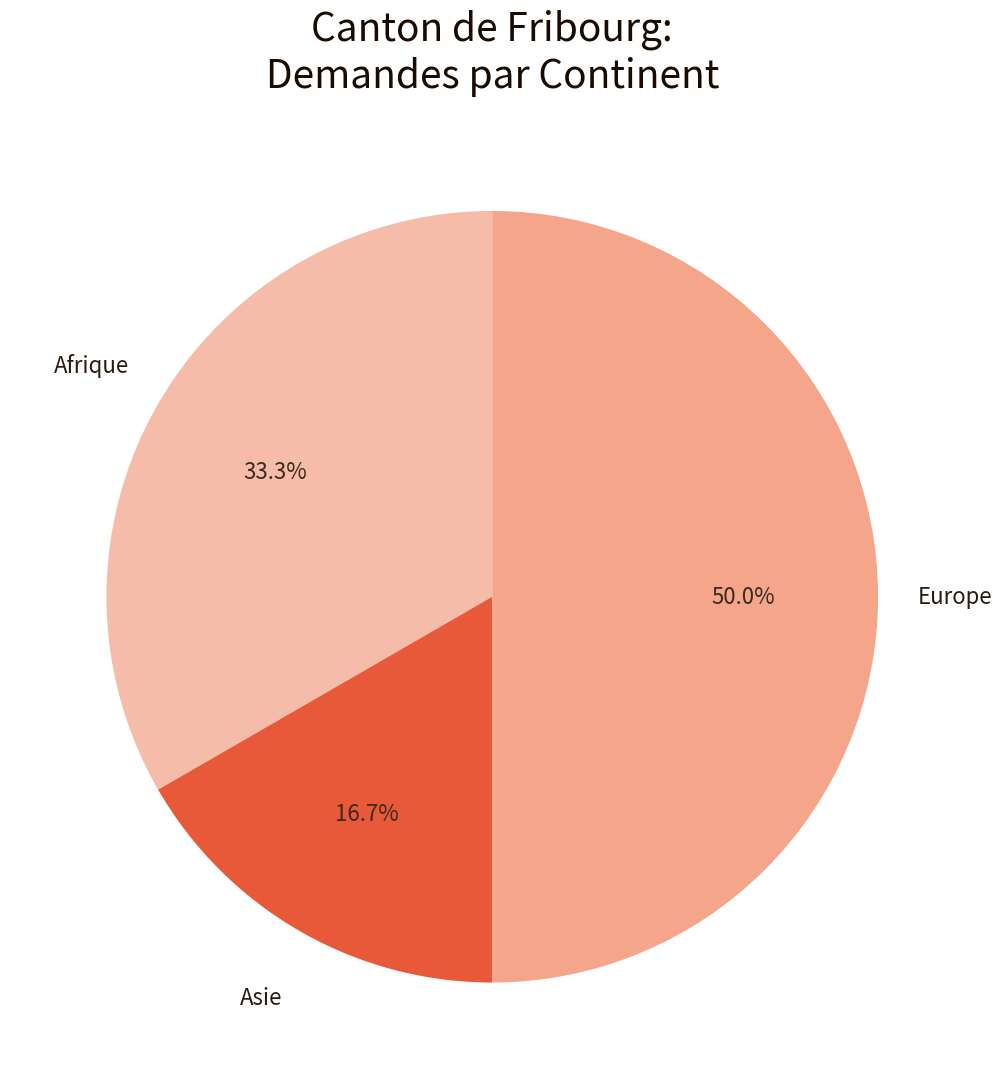

True or false: Asie accounts for 17% of the total.

True